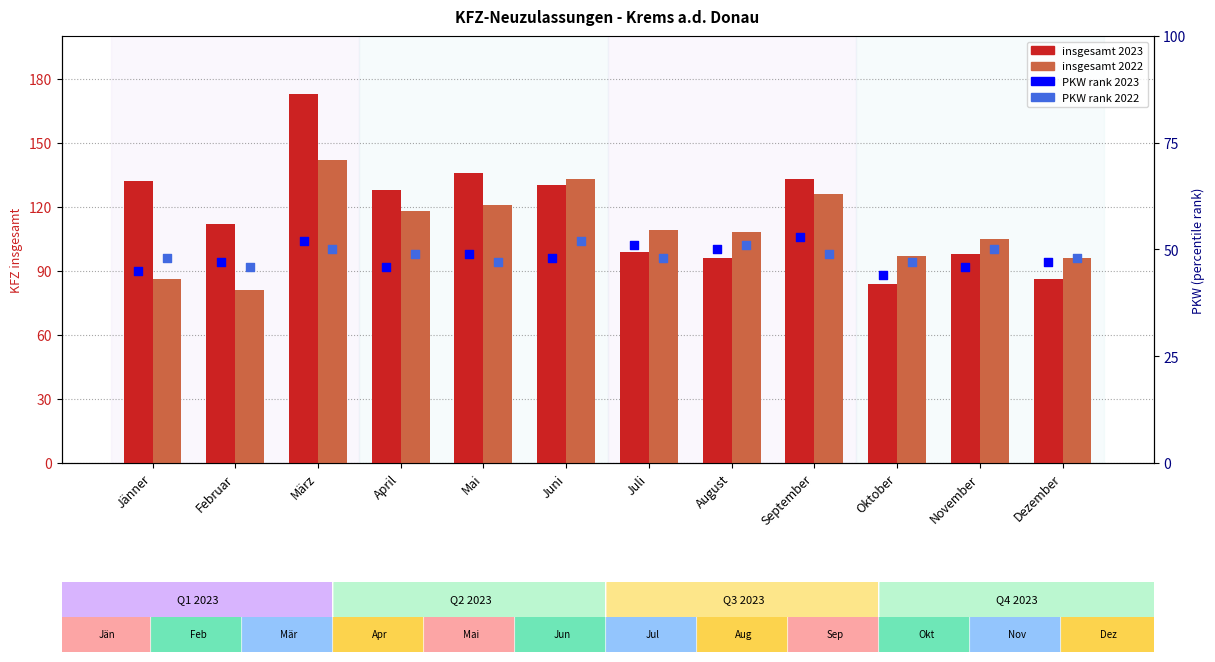

At how many categories does at least one series exceed 55?

12